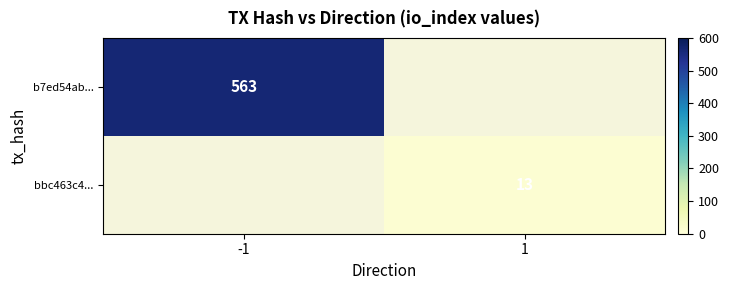

The value of bbc463c4... at 1 is 22.1. True or false?

False